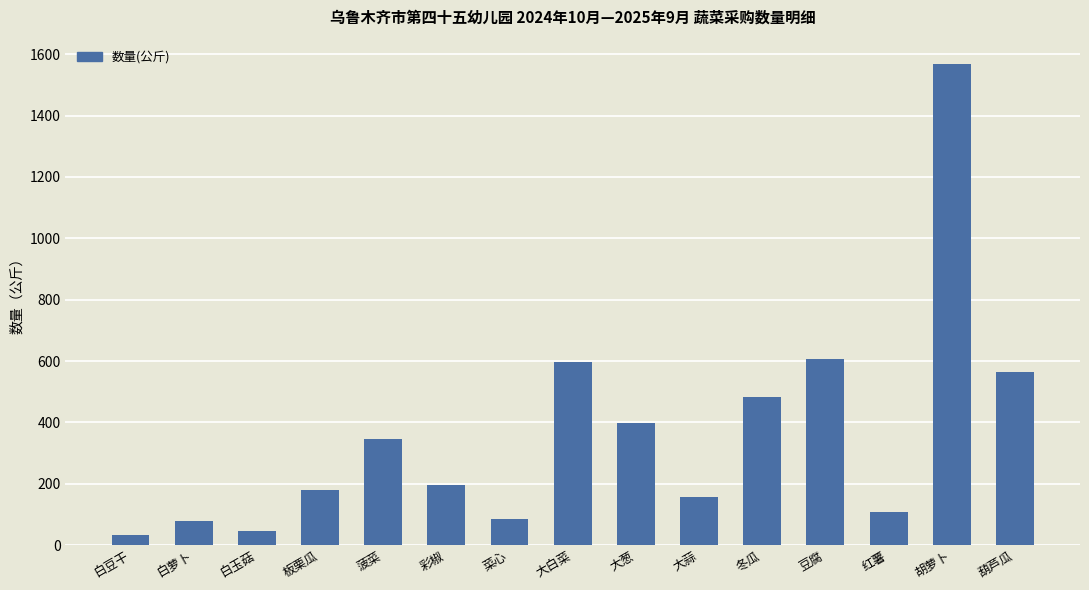

Is it true that the value at 菜心 is 143.7?

False